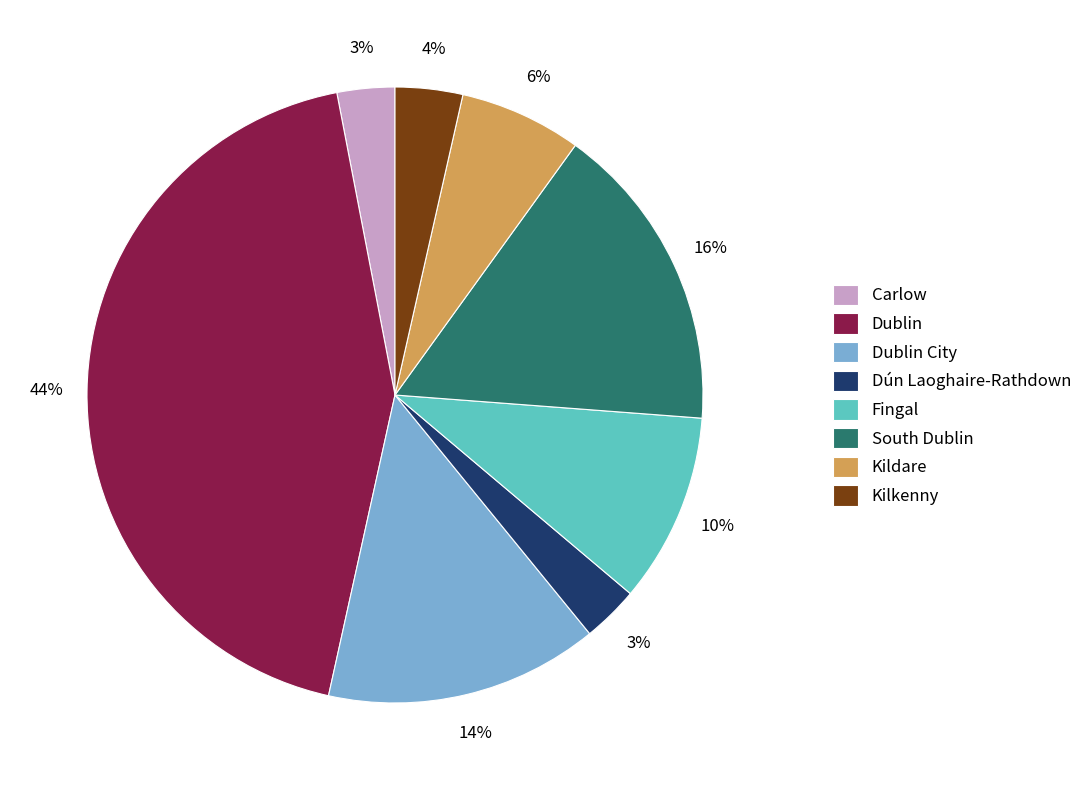

Count the number of slices in the pie.

8